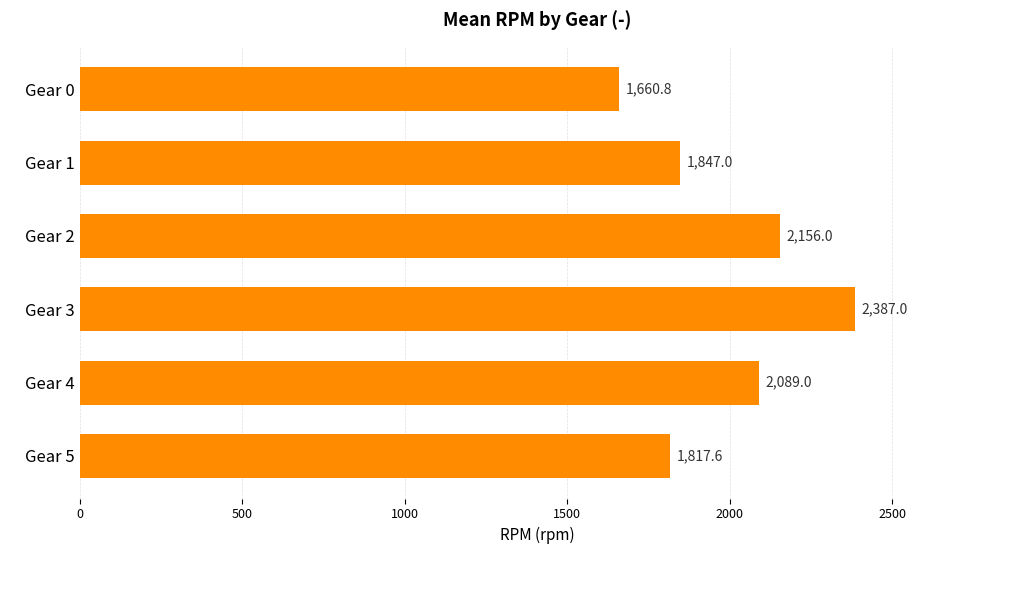

The chart shows a value of 2156.0 at Gear 2. True or false?

True